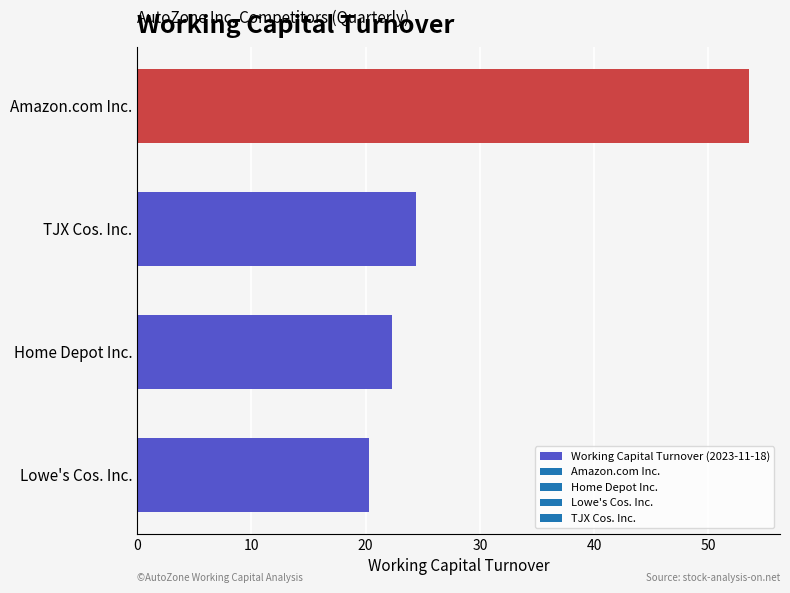

Does the chart contain stacked bars?

No